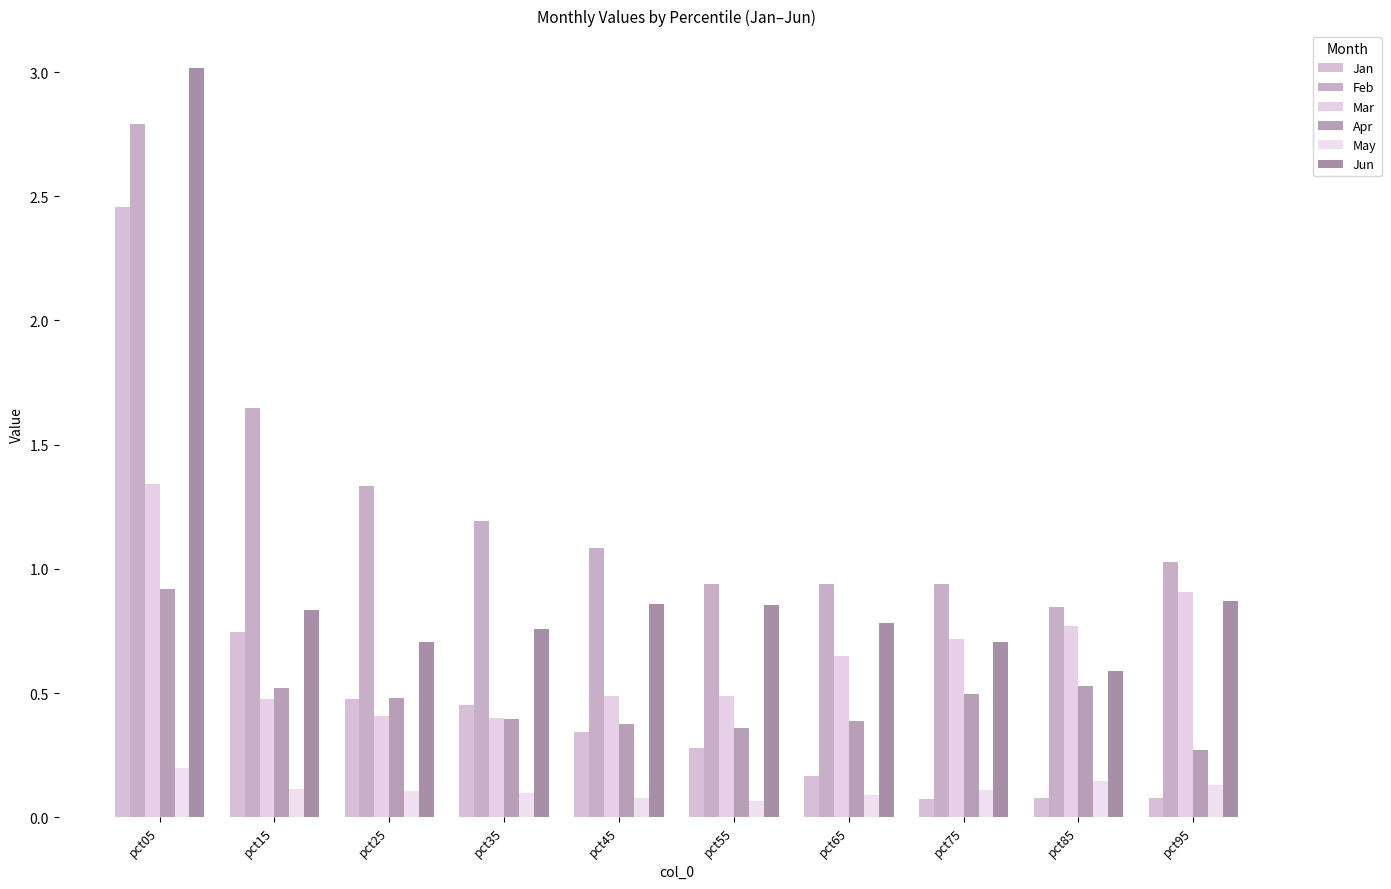

What is the difference between the maximum and minimum values in the Mar series?

0.9